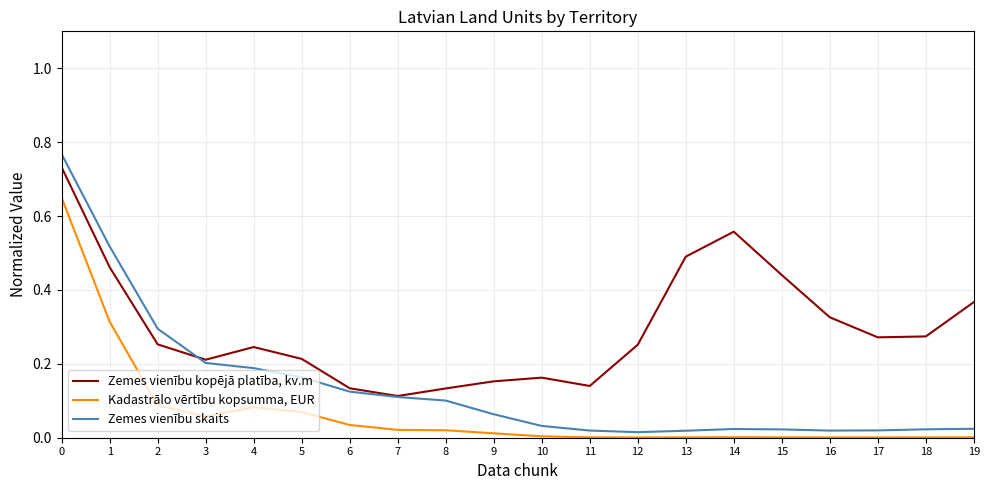

Is the value of Kadastrālo vērtību kopsumma, EUR at 7 greater than the value of Zemes vienību kopējā platība, kv.m at 1?

No